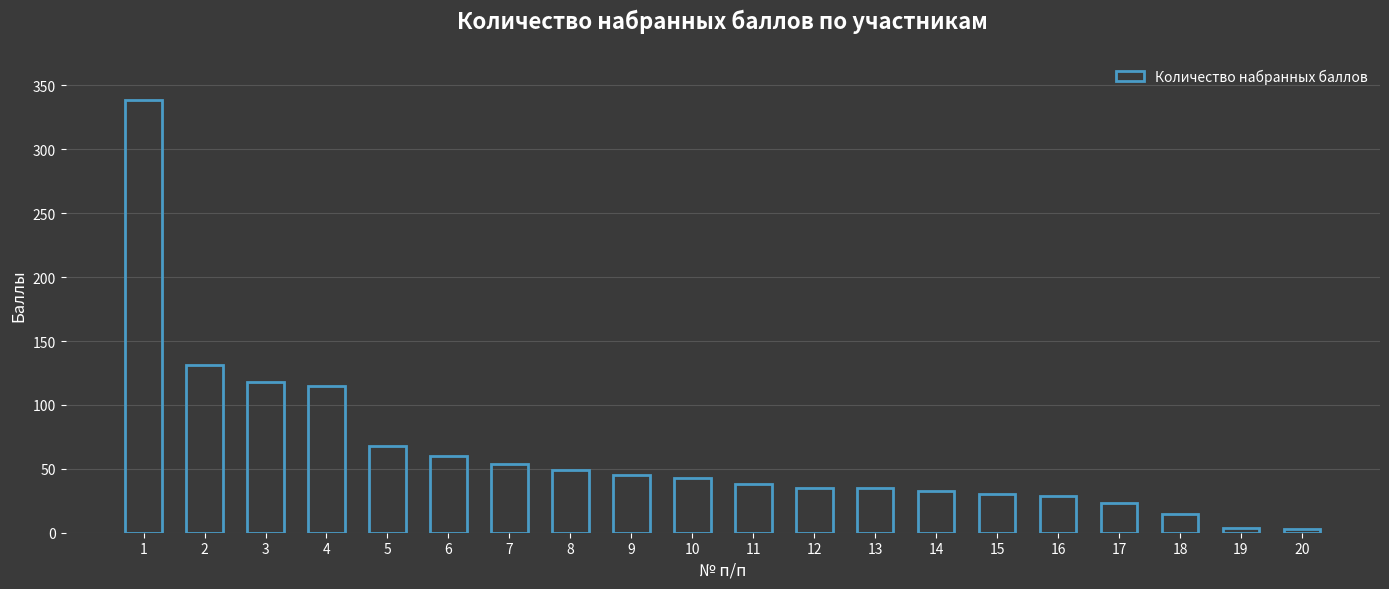

What is the average value?

63